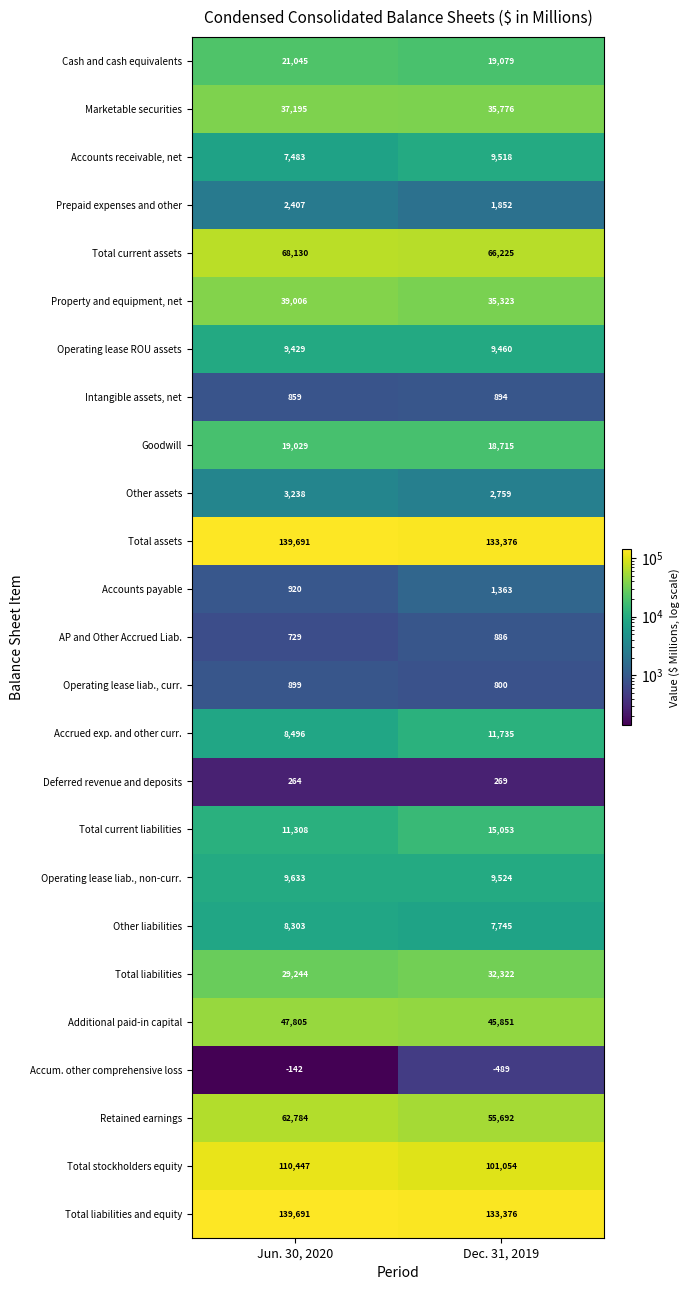

Where is Operating lease liab., curr. nearest to the value 849?

Dec. 31, 2019